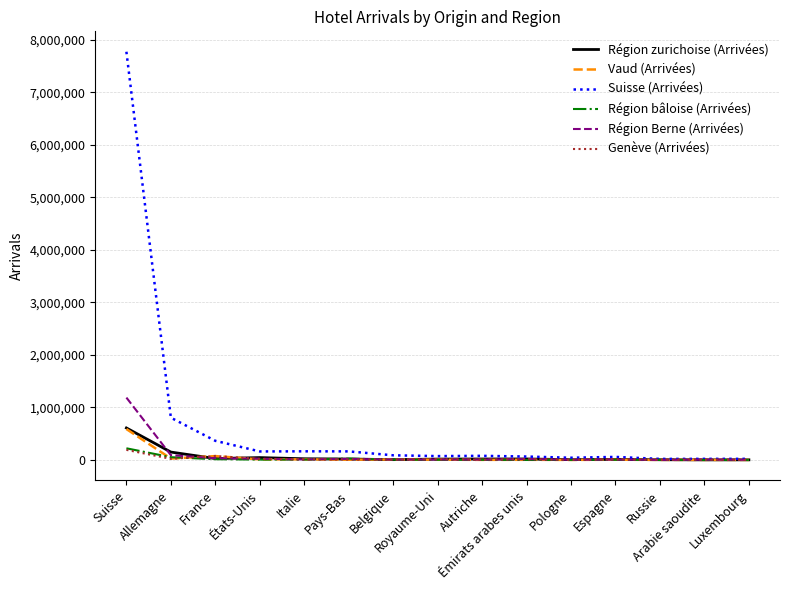

What are all the series names shown in the legend?

Région zurichoise (Arrivées), Vaud (Arrivées), Suisse (Arrivées), Région bâloise (Arrivées), Région Berne (Arrivées), Genève (Arrivées)